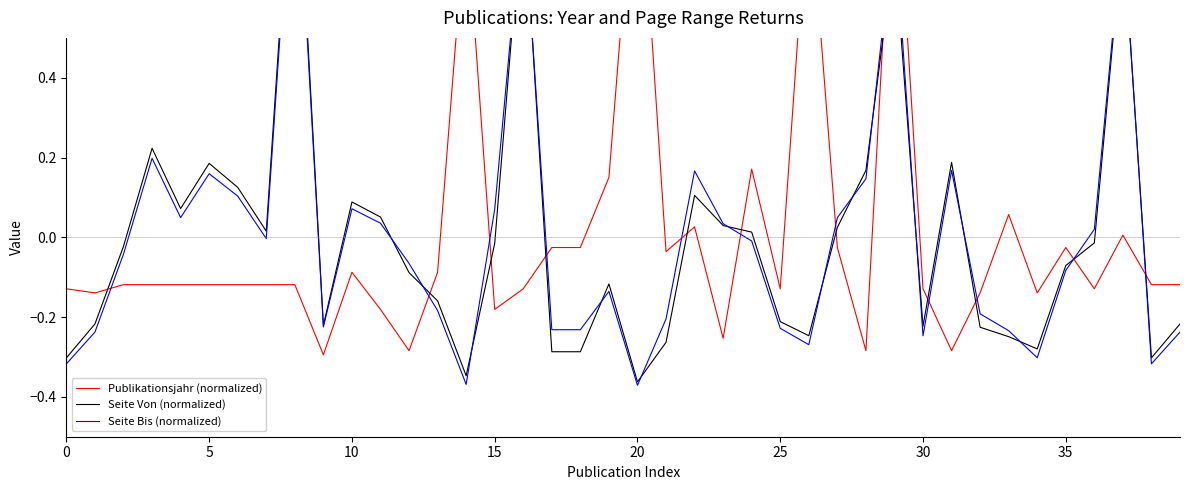

What is the difference between the highest and lowest values at 33?

0.3